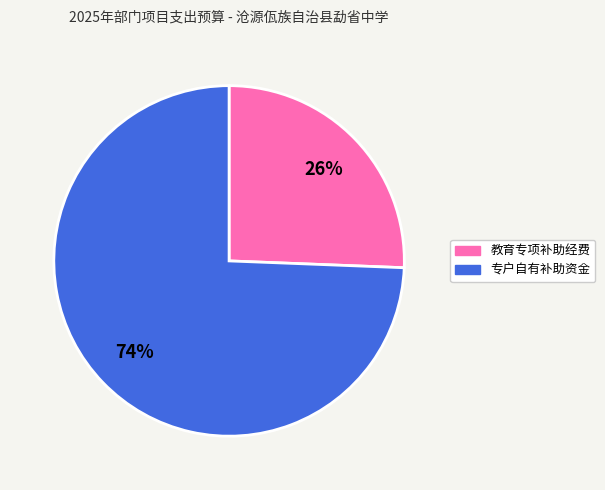

Count the number of slices in the pie.

2